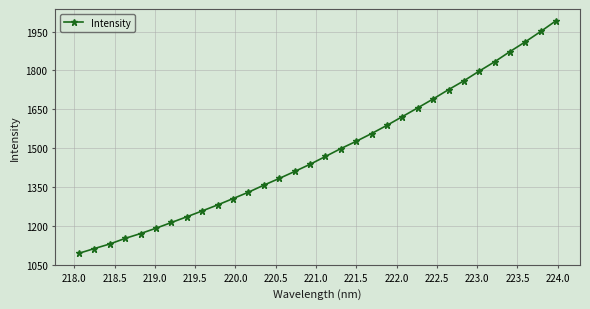

What is the sum of all values?

47501.4